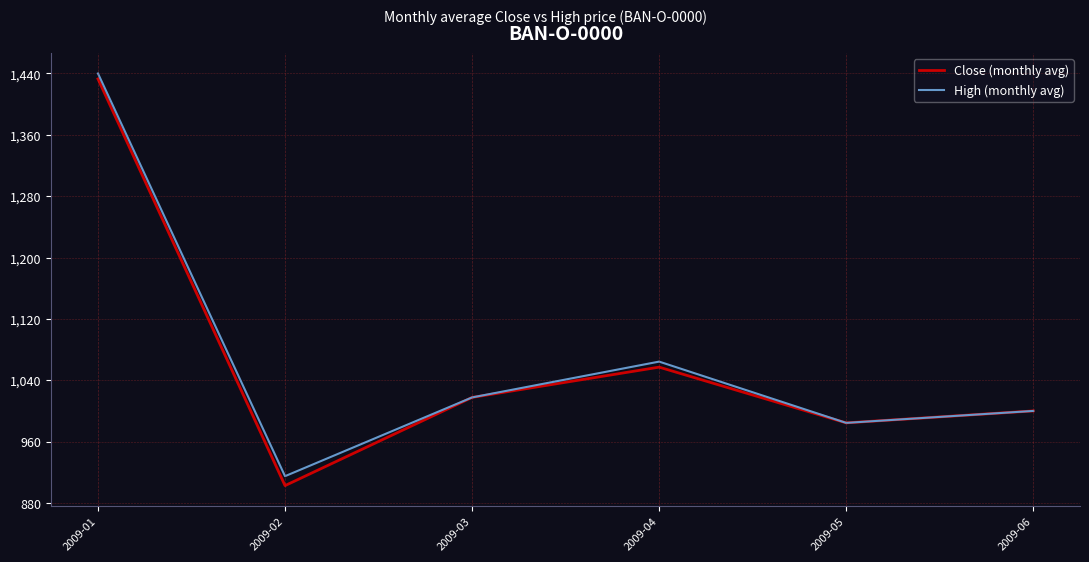

What is the maximum value for Close (monthly avg)?

1432.9